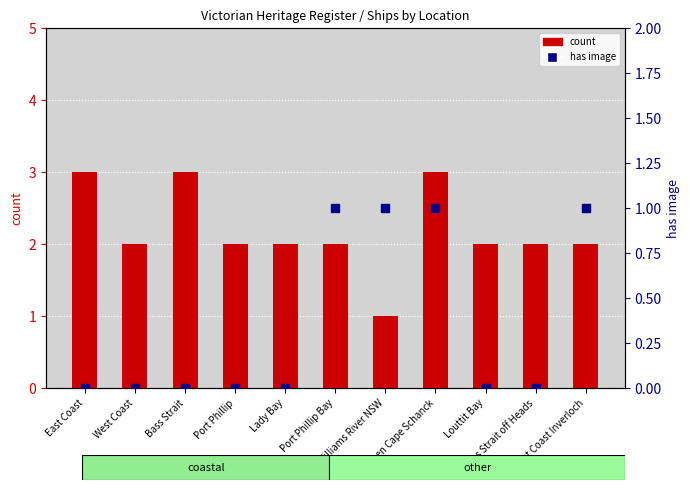

Is the value of has image (0=absent, 1=present) at Port Phillip greater than the value of count at Bass Strait?

No